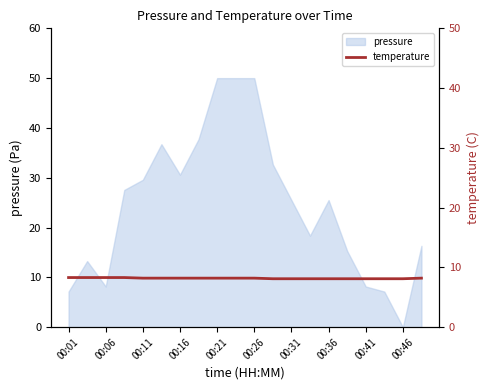

What is the maximum value for pressure?

50.0